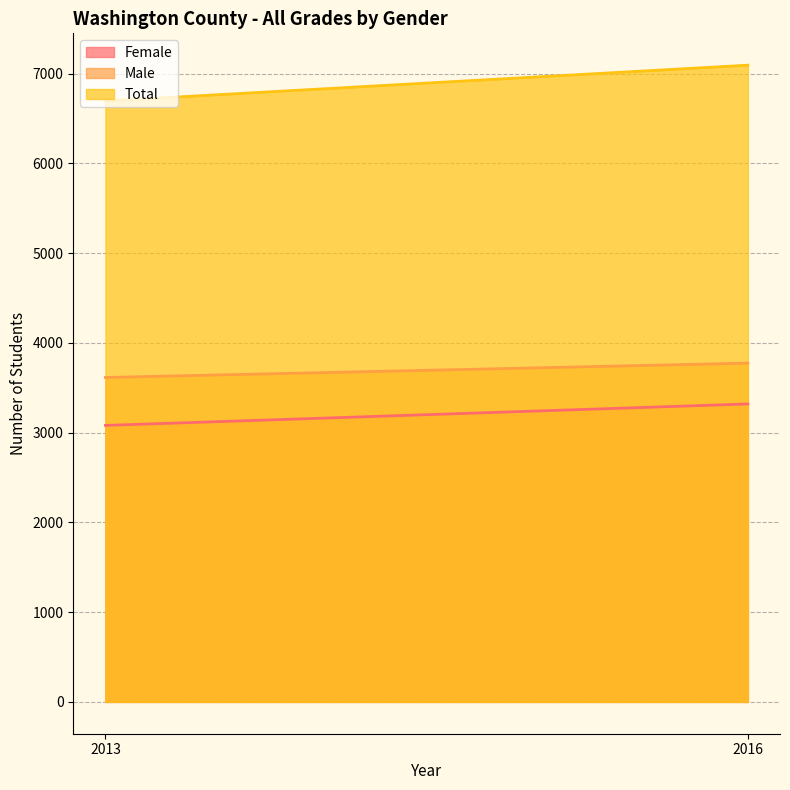

What is the minimum value shown in the chart?

3080